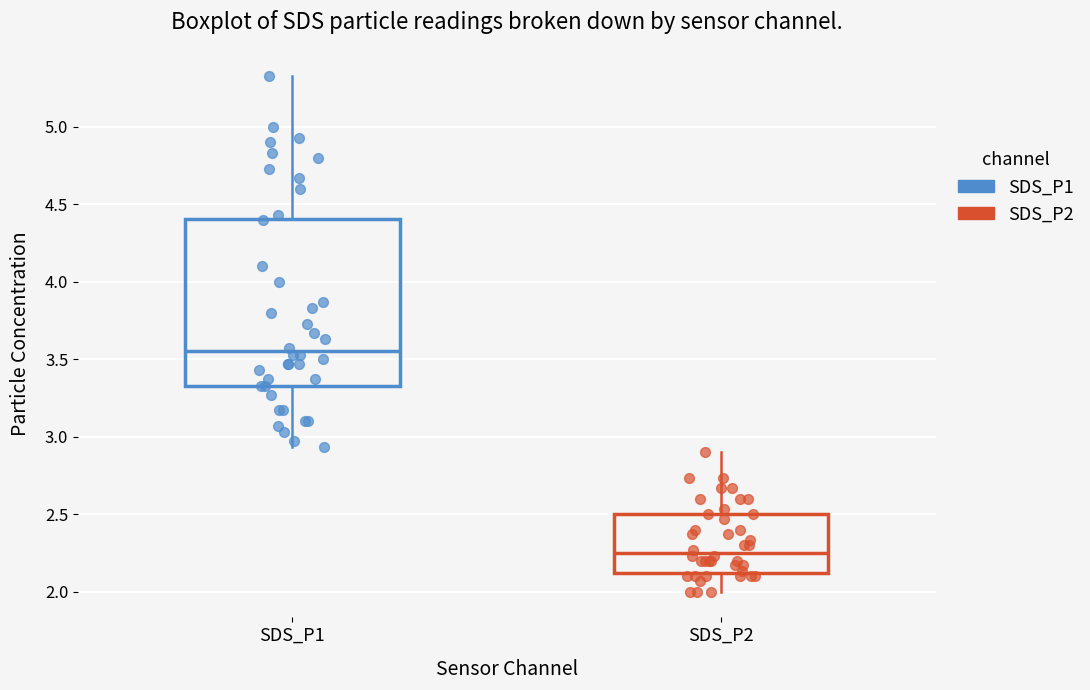

Reading left to right, transcribe this box plot: for each box, give where its median line is, the range the box spans, and where its two whiskers end, as read against the y-axis. The values are not printed on the chart, so give them approximately, as read against the axis.

SDS_P1: median 3.55, box 3.35 to 4.40, whiskers 2.95 to 5.35
SDS_P2: median 2.25, box 2.10 to 2.50, whiskers 2.00 to 2.90